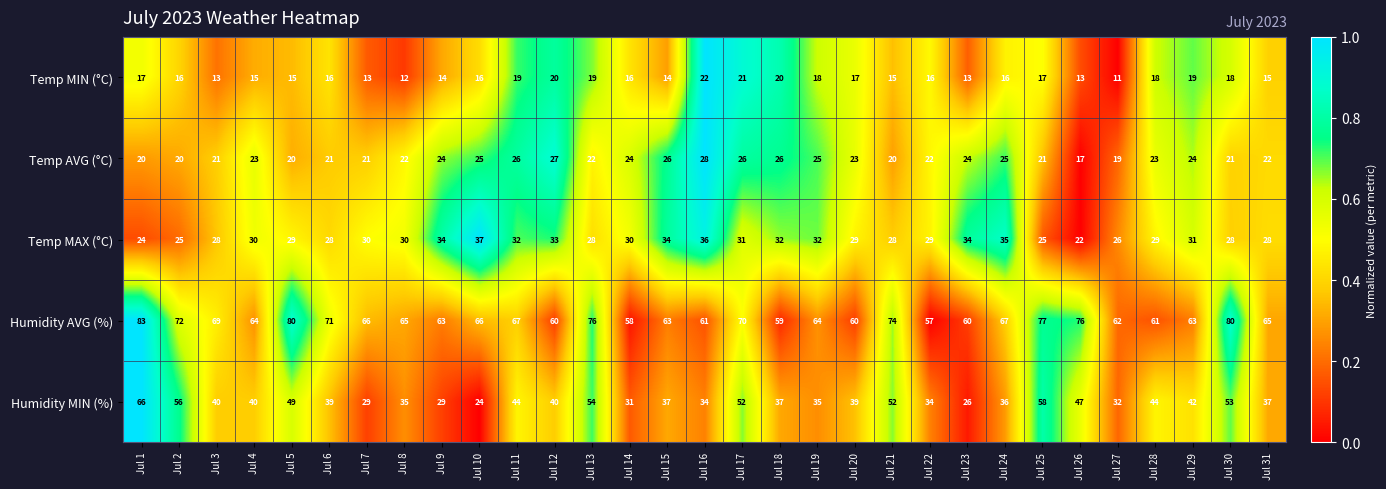

Count the number of categories in the chart.

31